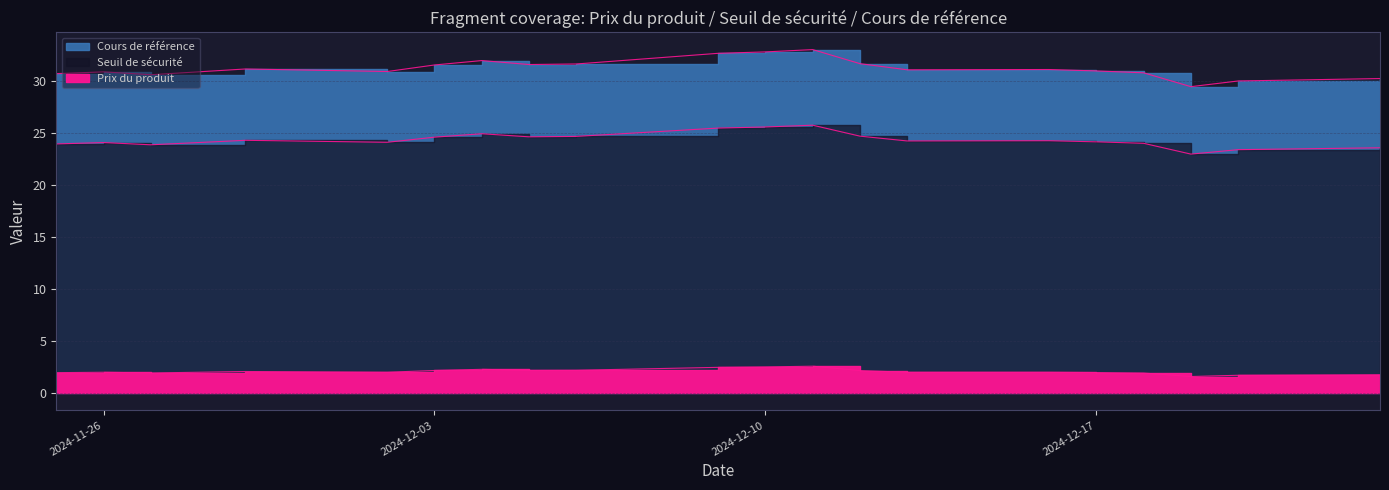

Between 2024-12-19 and 2024-12-16, which is larger?

2024-12-16